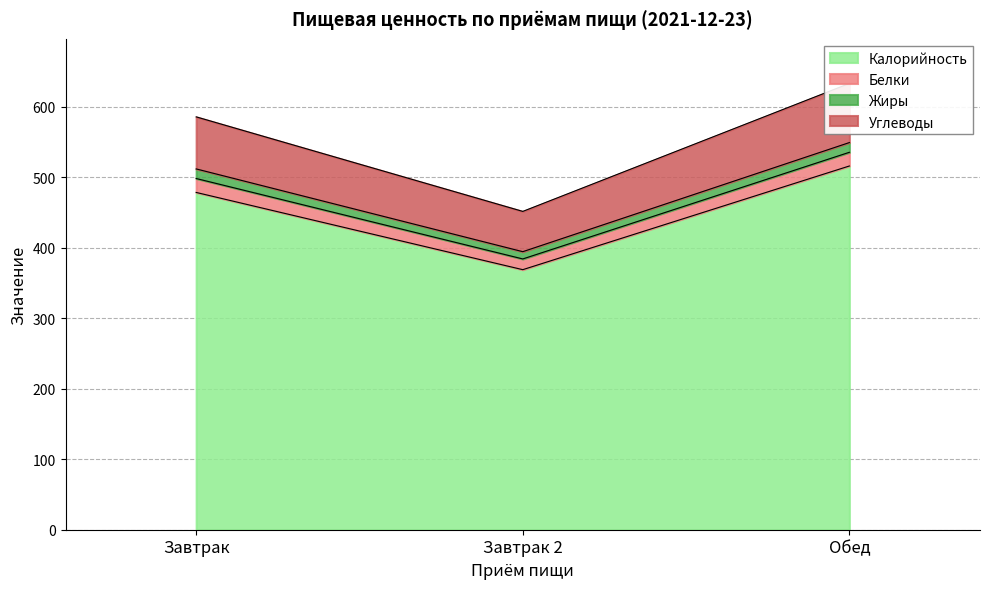

Which category has the highest value in the Калорийность series?

Обед